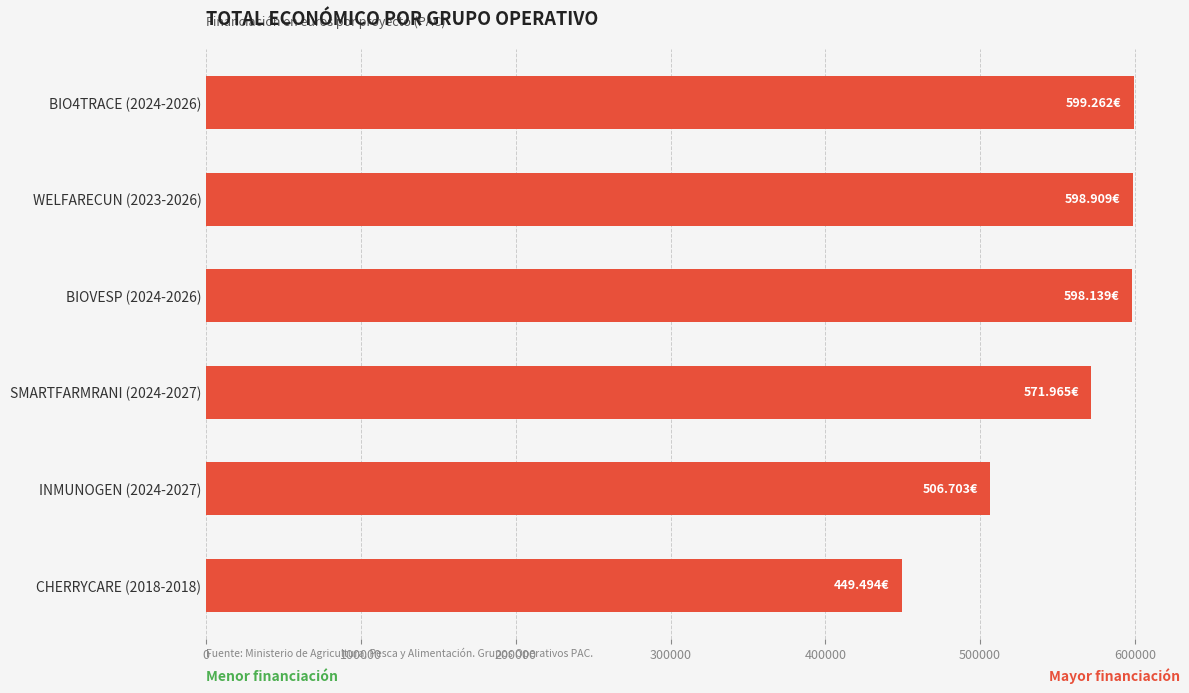

Between SMARTFARMRANI (2024-2027) and BIO4TRACE (2024-2026), which is larger?

BIO4TRACE (2024-2026)